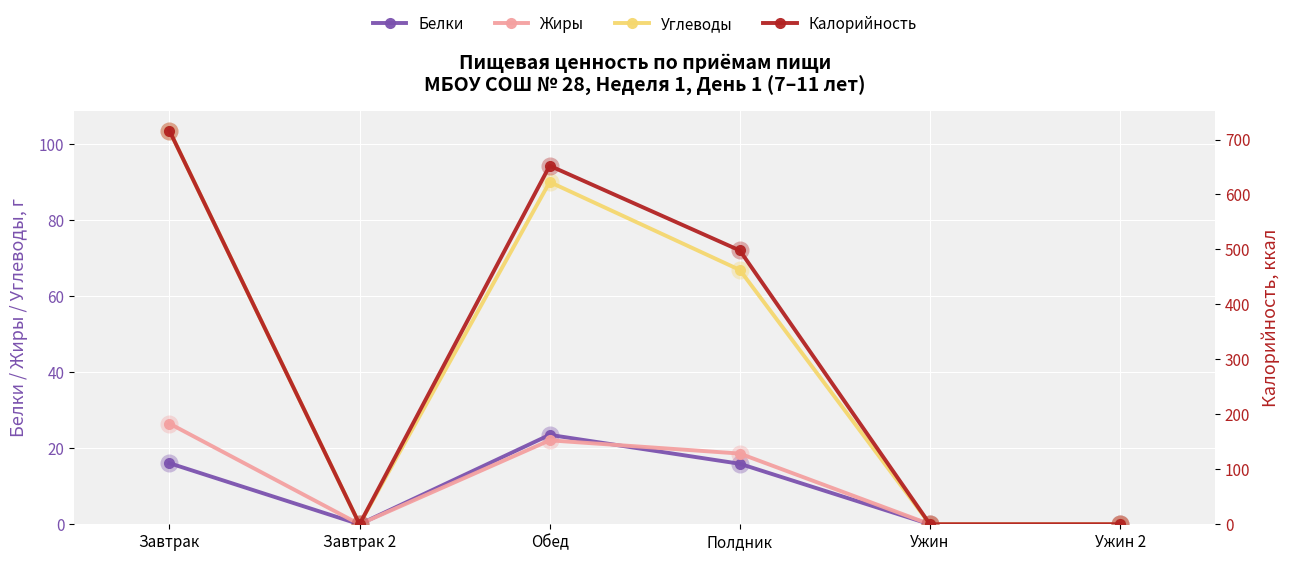

Reading left to right, what are all the values shown in this chart?

Белки: 16.1	0.0	23.5	15.9	0.0	0.0
Жиры: 26.5	0.0	22.1	18.6	0.0	0.0
Углеводы: 103.5	0.0	89.9	66.8	0.0	0.0
Калорийность: 716.3	0.0	652.3	498.1	0.0	0.0